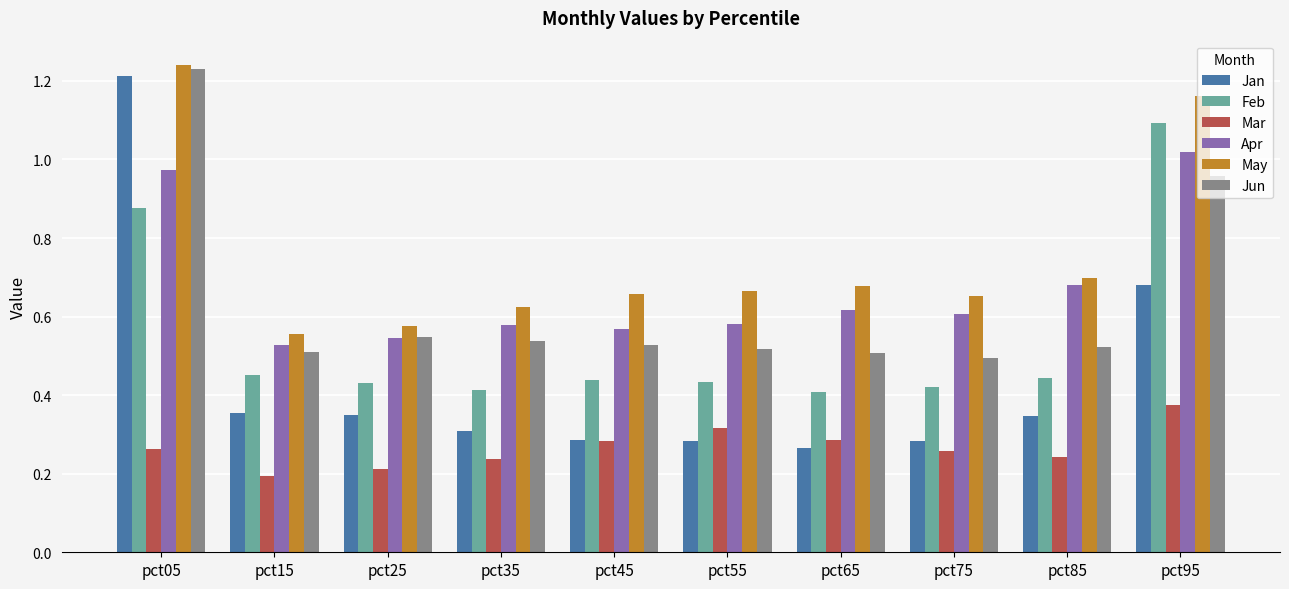

Is it true that May equals 0.6 at pct05?

False